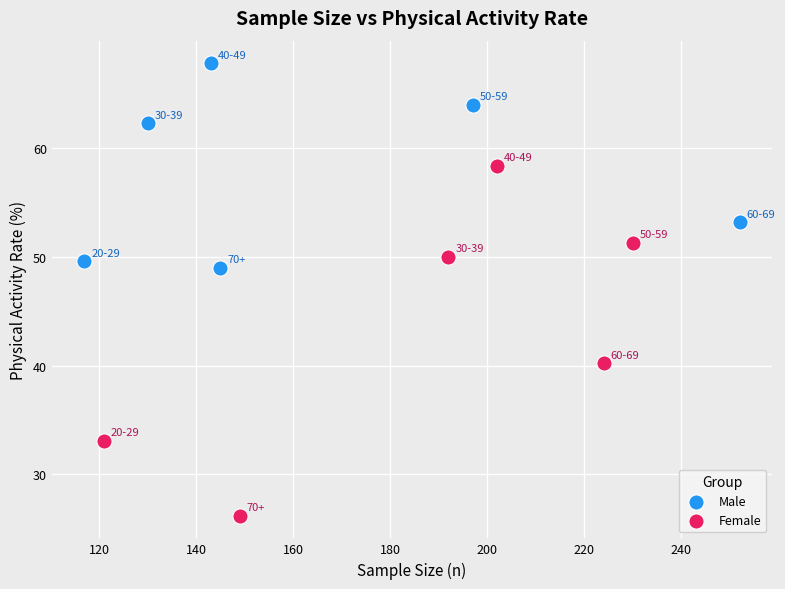

What are all the series names shown in the legend?

Male, Female